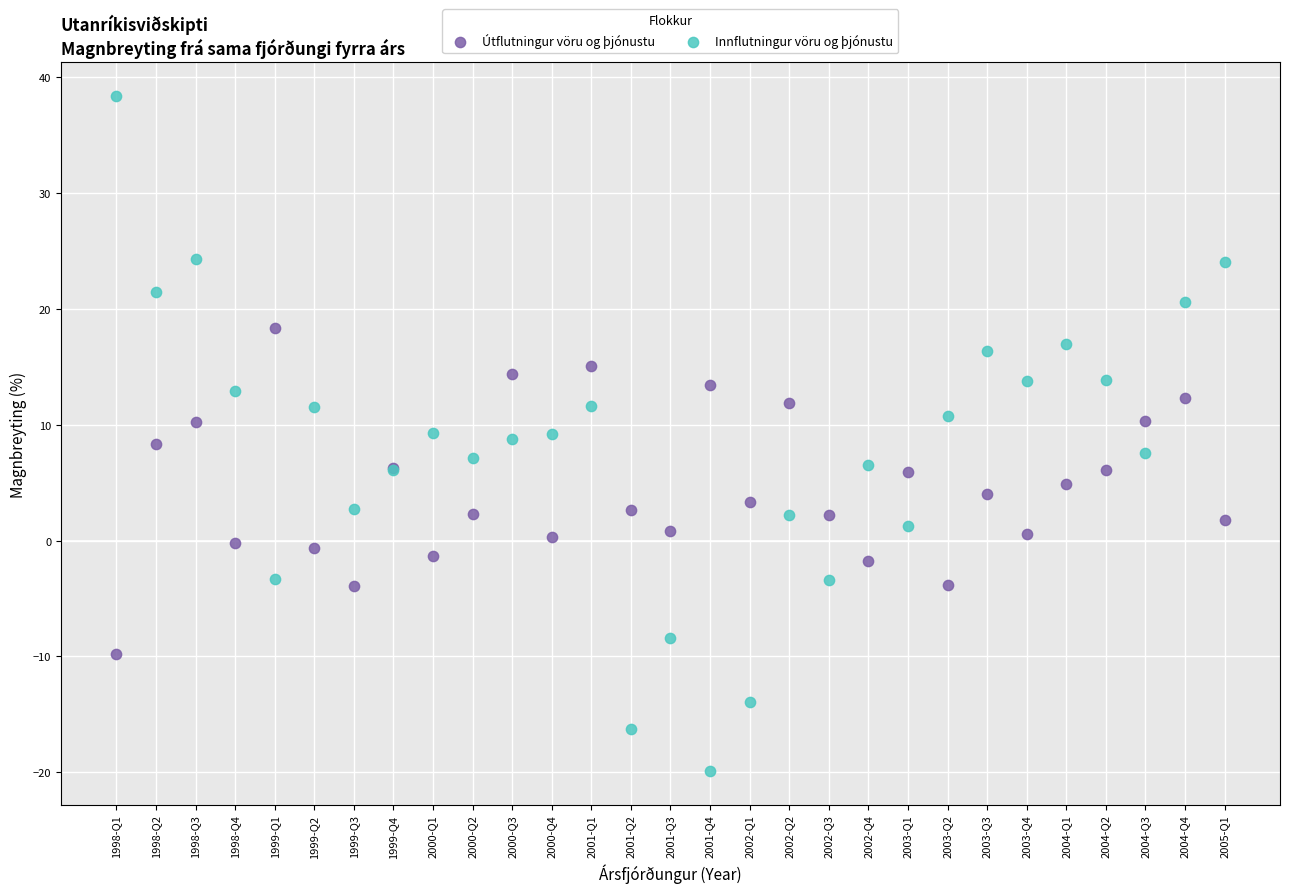

Which series has the largest Y range (max minus min)?

Innflutningur vöru og þjónustu